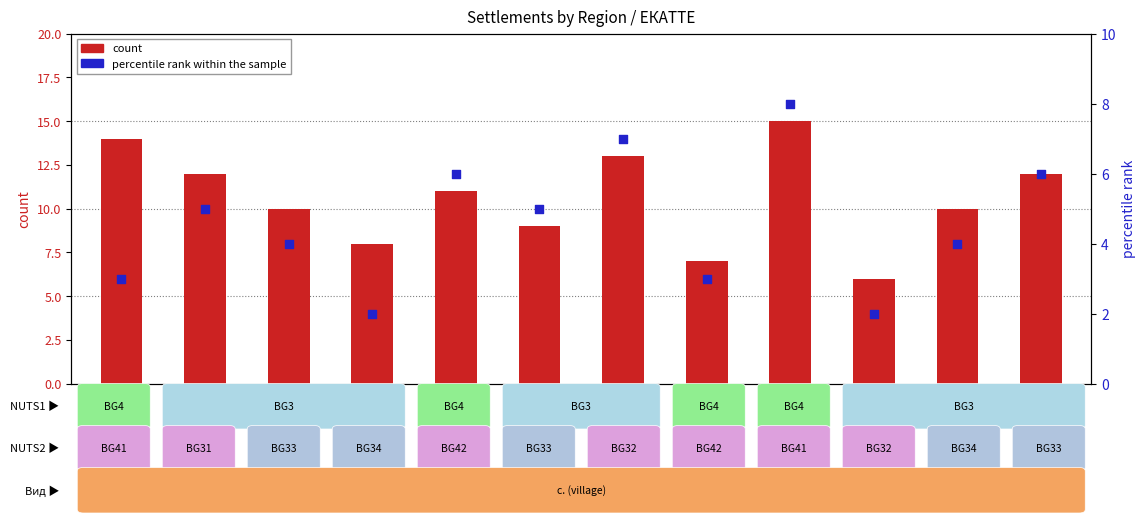

At how many categories does at least one series exceed 10?

6